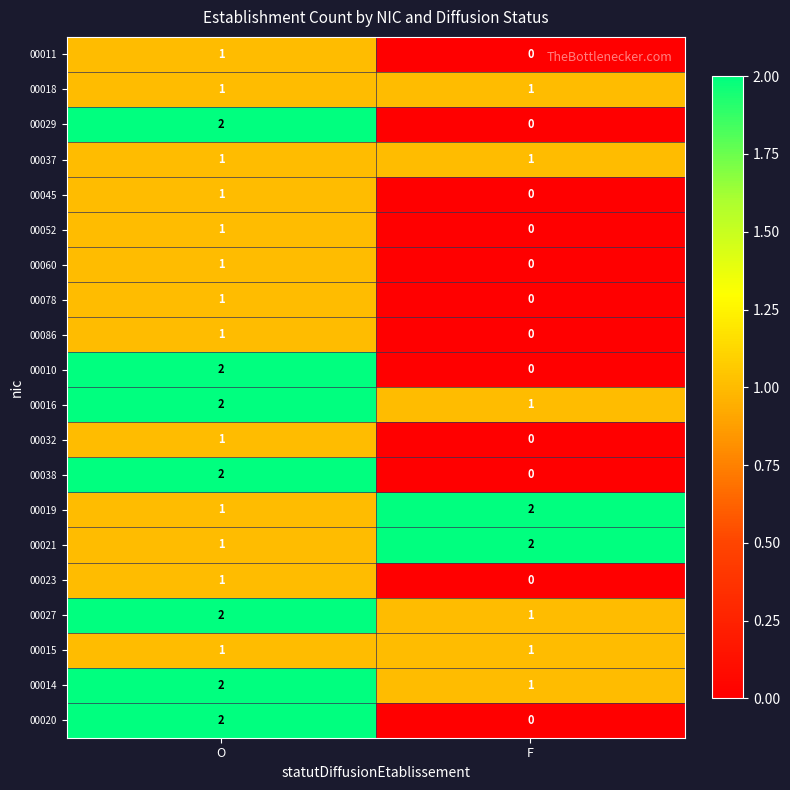

Count the number of categories in the chart.

2